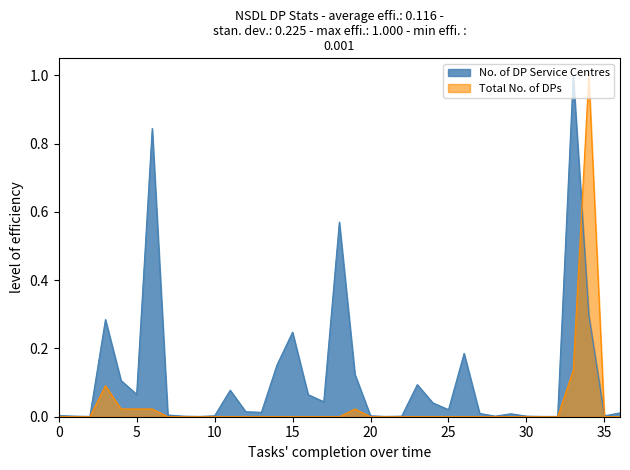

Does the chart have visible grid lines?

No